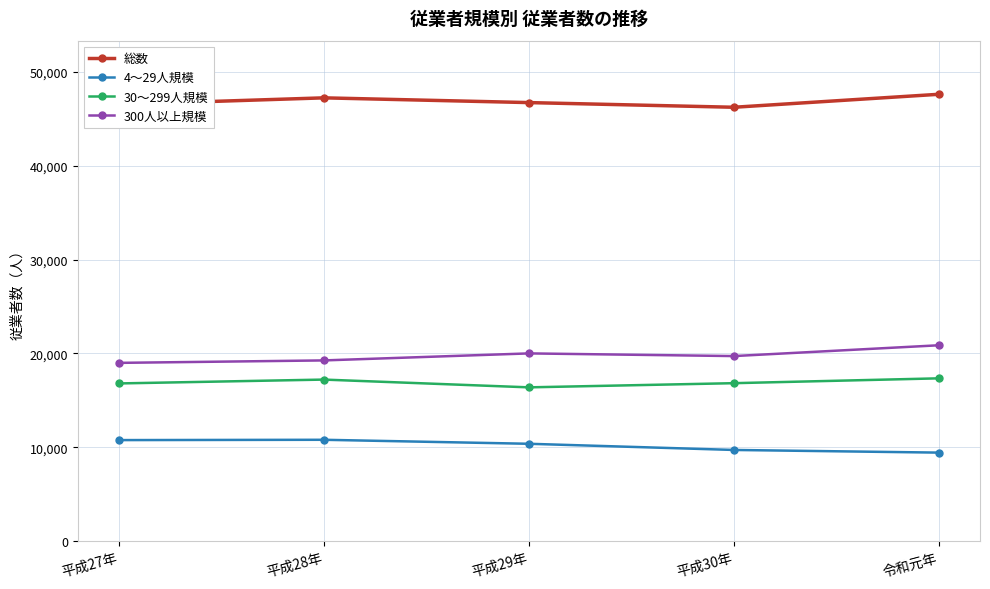

How many categories are shown in the chart?

5